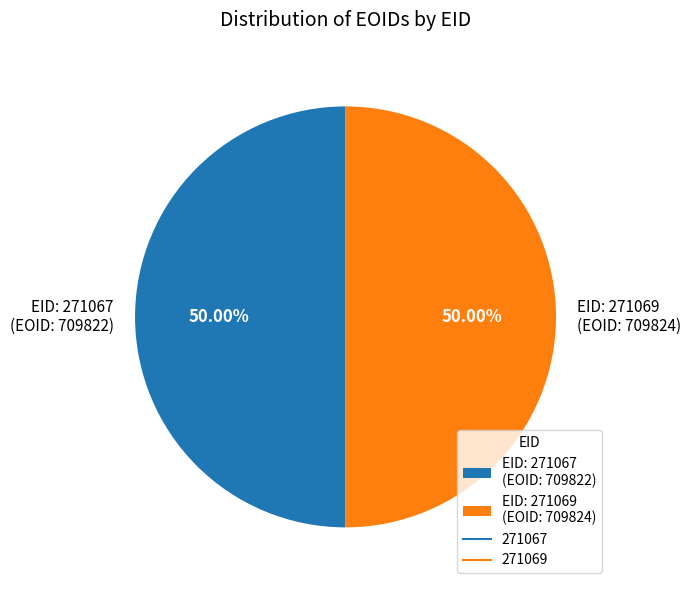

What is the ratio of the value at EID: 271069 (EOID: 709824) to the value at EID: 271067 (EOID: 709822)?

1.0